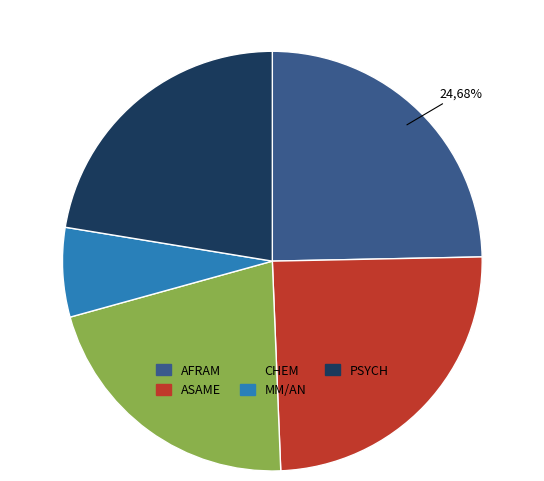

Is there a majority slice in this chart?

No